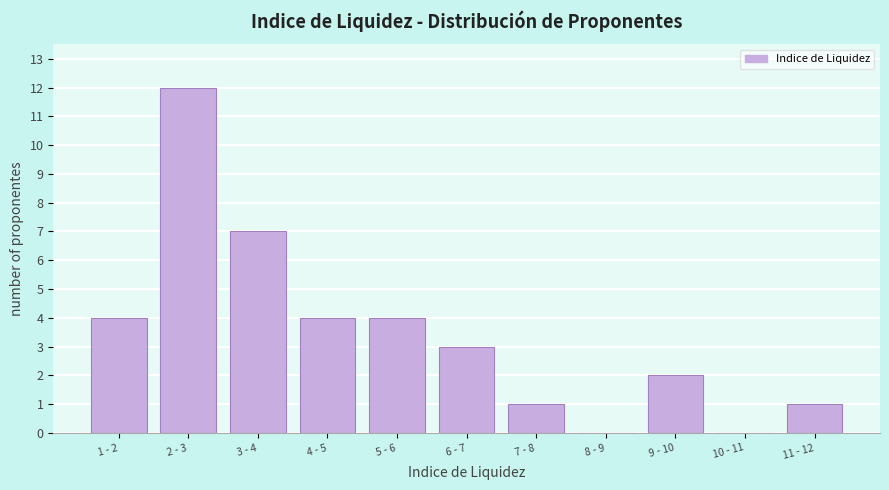

Reading right to left, what are all the values shown in this chart?

11 - 12=1	10 - 11=0	9 - 10=2	8 - 9=0	7 - 8=1	6 - 7=3	5 - 6=4	4 - 5=4	3 - 4=7	2 - 3=12	1 - 2=4